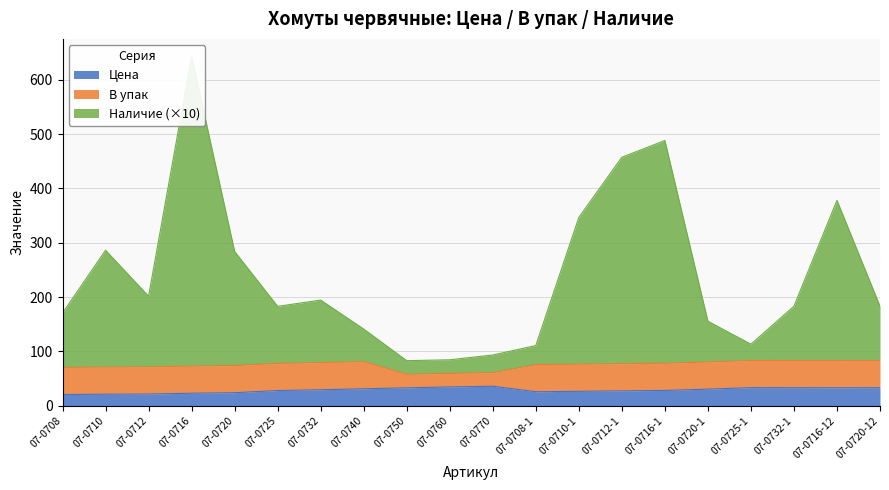

The value of Цена at 07-0740 is 31.3. True or false?

True